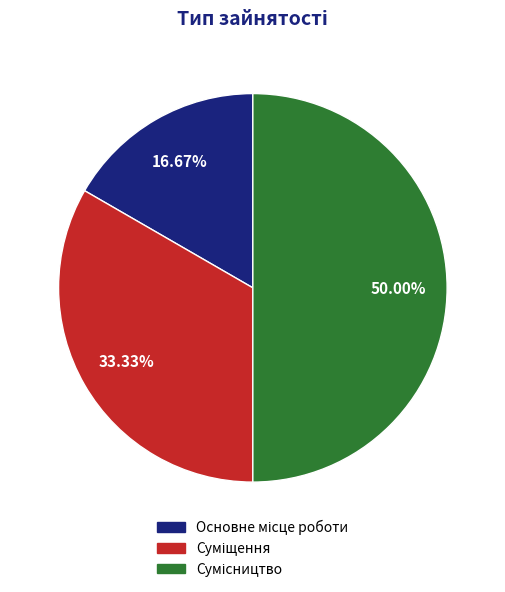

Approximately how many times larger is the value at Сумісництво compared to Основне місце роботи?

3.0